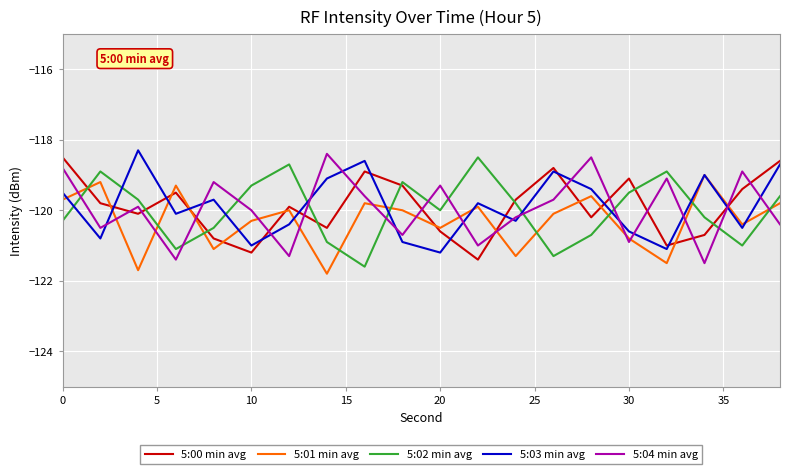

What is the maximum value for 5:00 min avg?

-118.5